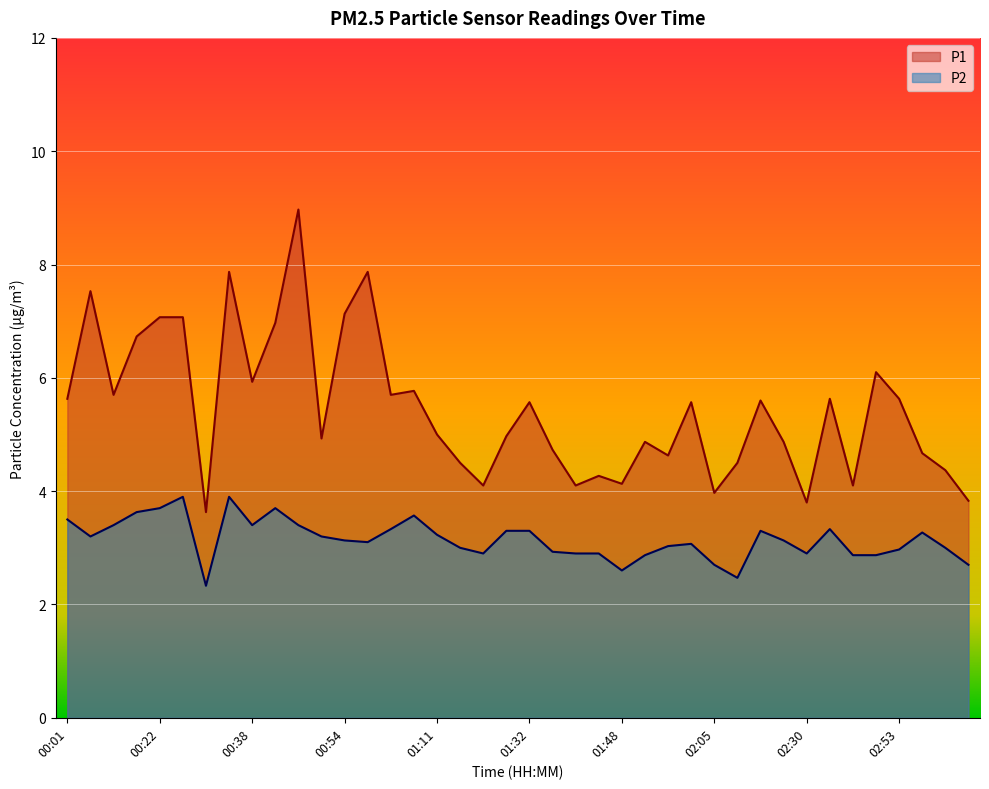

The P2 series shows 3.6 at 00:18. True or false?

True